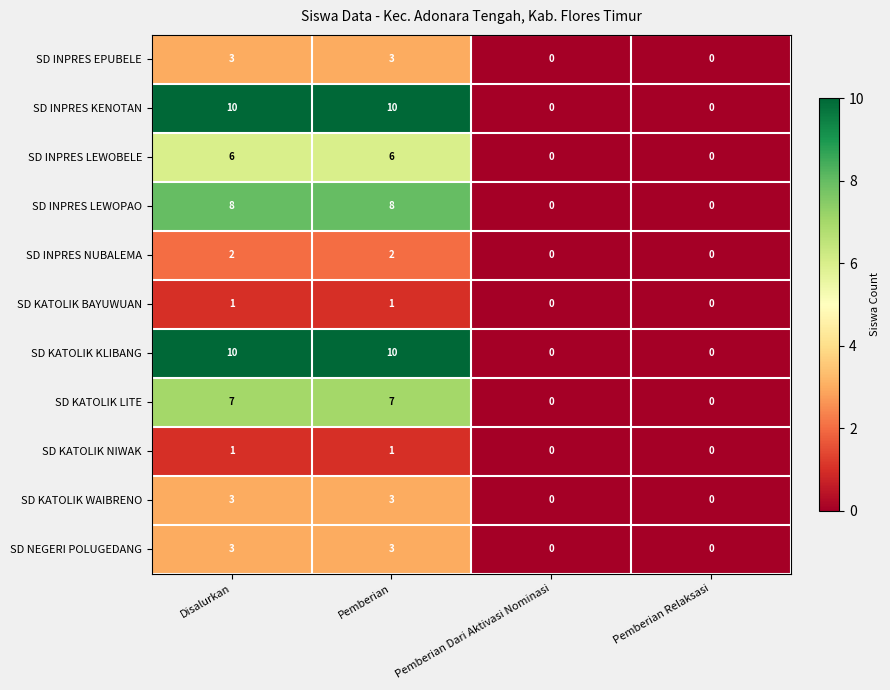

What is the maximum value shown in the chart?

10